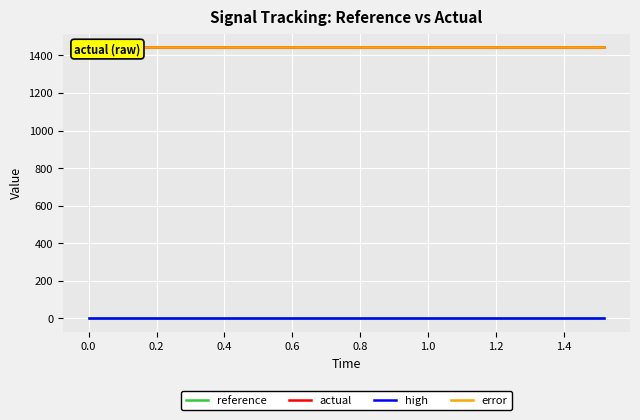

True or false: error and reference intersect in this chart.

False